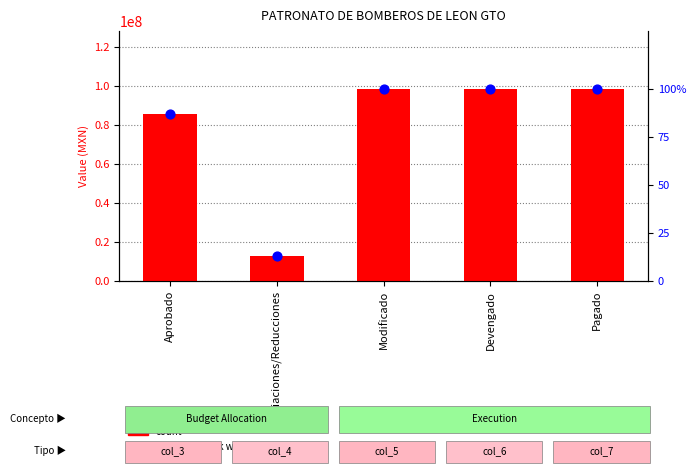

Which series reaches the minimum Y coordinate?

percentile rank within the sample